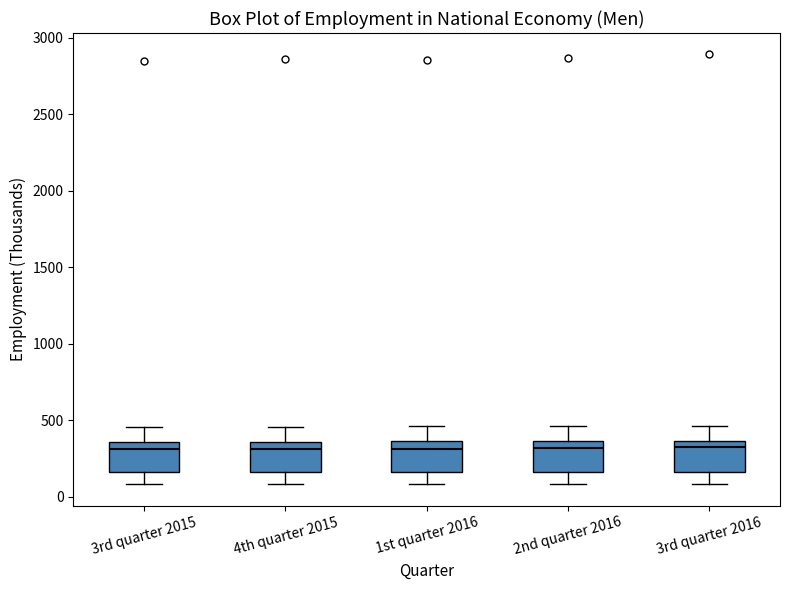

Where does the median line of the box for 3rd quarter 2016 sit on the y-axis? The values are not printed on the chart, so give them approximately, as read against the axis.

300